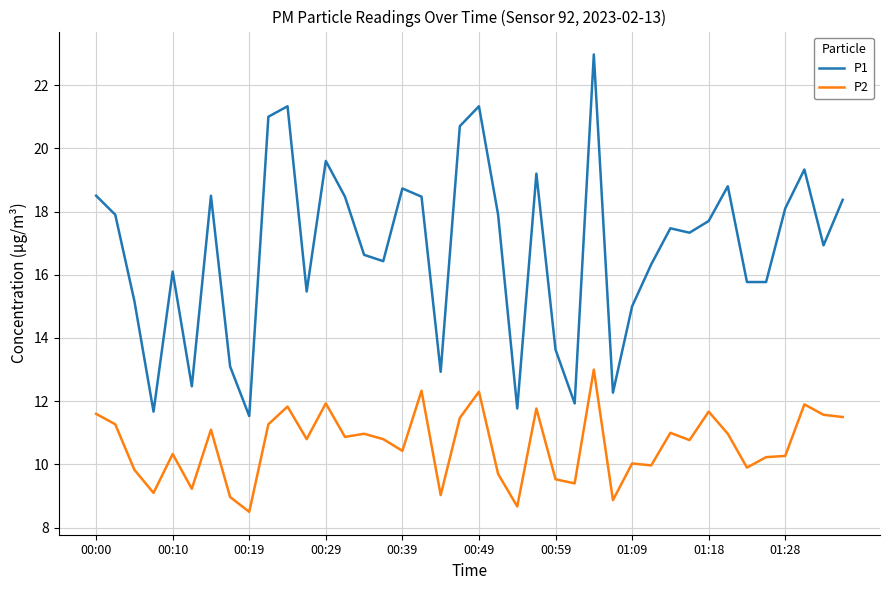

What is the difference between the maximum and minimum values in the P2 series?

4.5